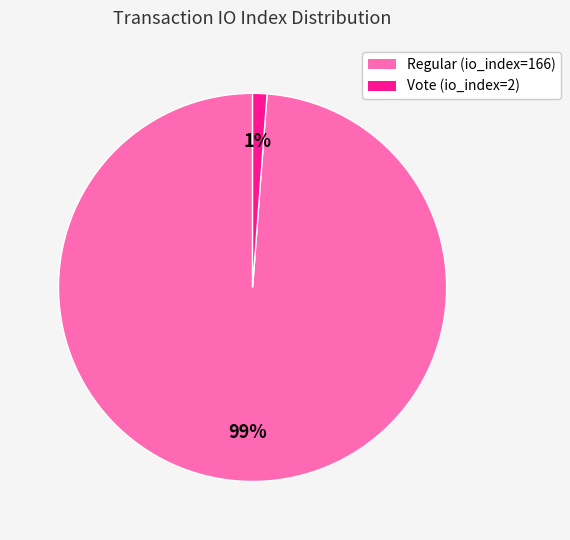

Between Regular (io_index=166) and Vote (io_index=2), which is larger?

Regular (io_index=166)